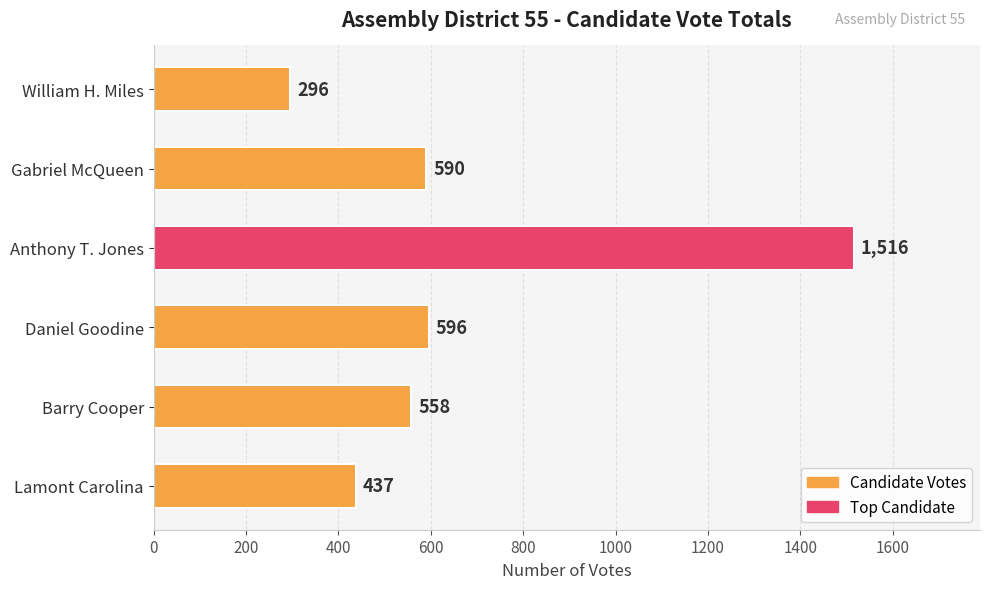

What is the average value?

666